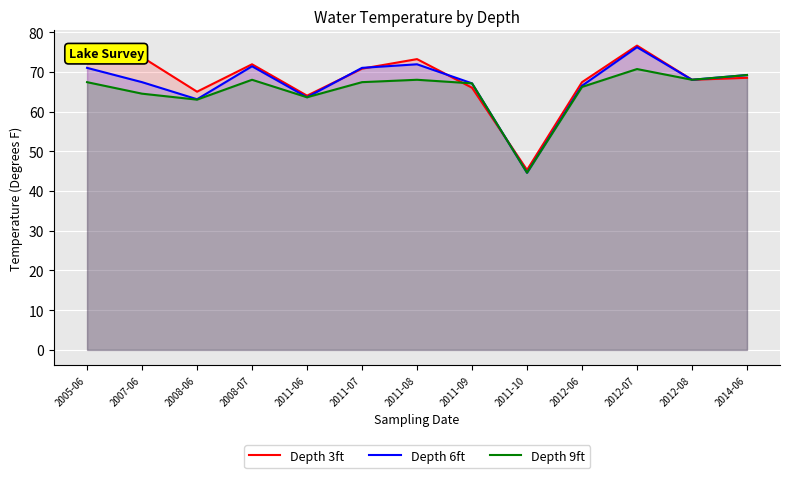

Rank the series by their maximum value, from lowest to highest.

Depth 9ft, Depth 6ft, Depth 3ft